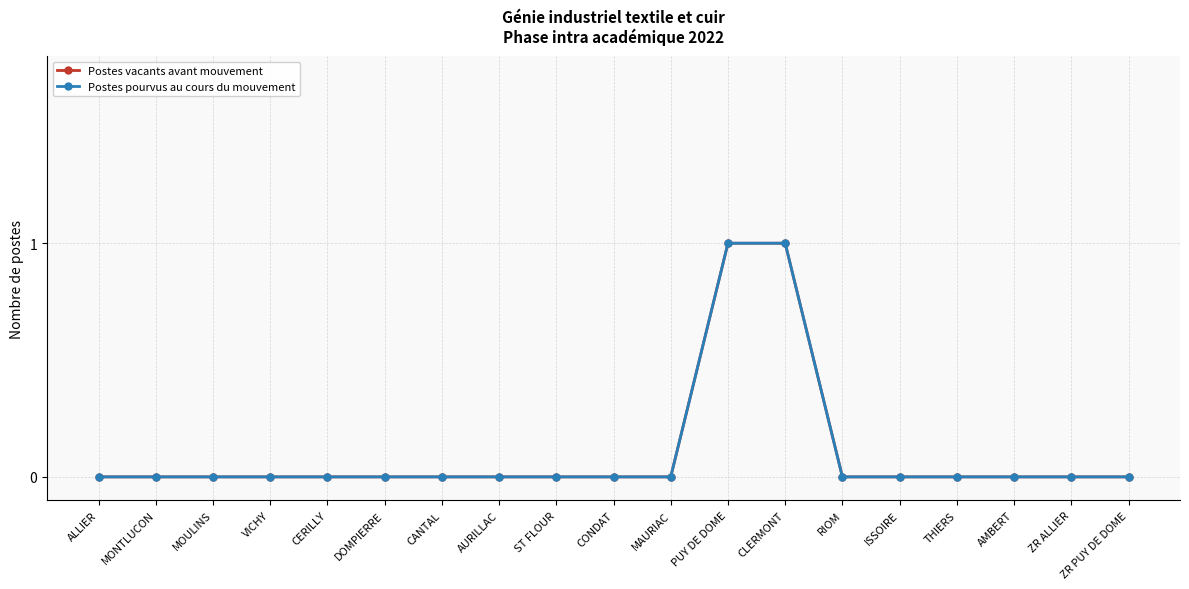

Is this an area chart (filled region under the line)?

No